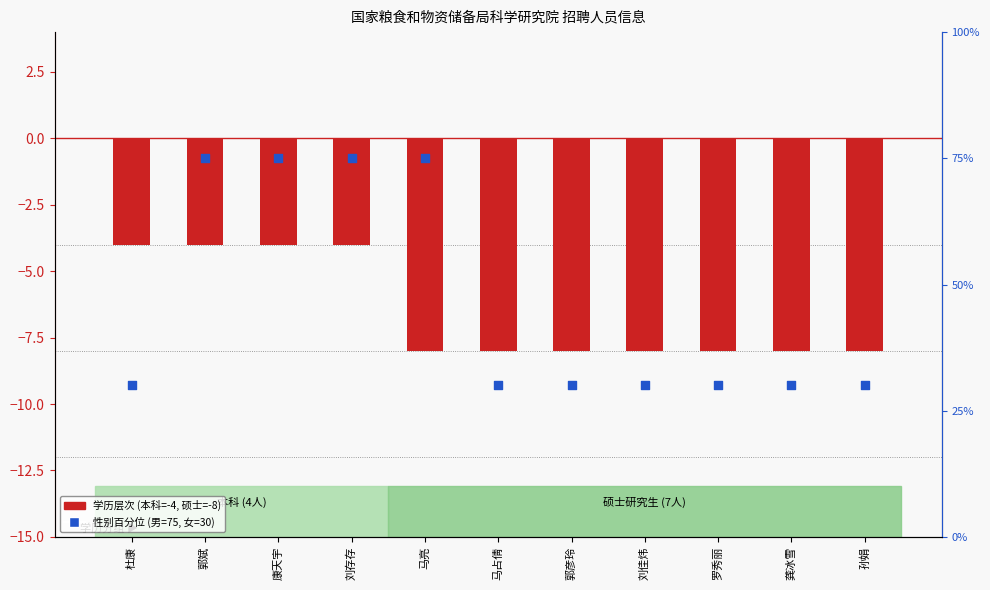

Is the value of 学历层次 (本科=-4, 硕士=-8) at 郭彦玲 greater than the value of 性别百分位 (男=75, 女=30) at 马亮?

No